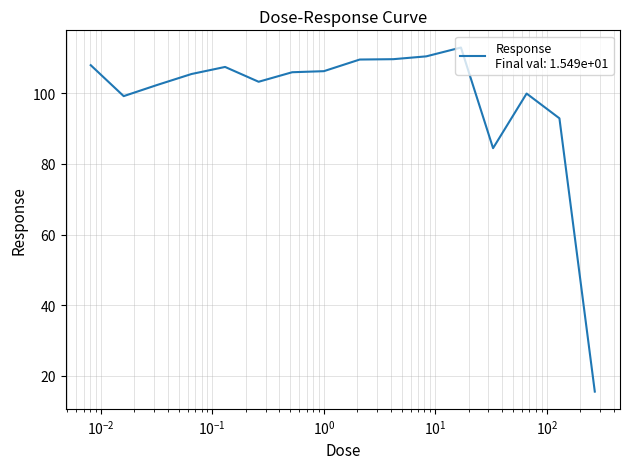

What is the smallest value displayed?

15.5